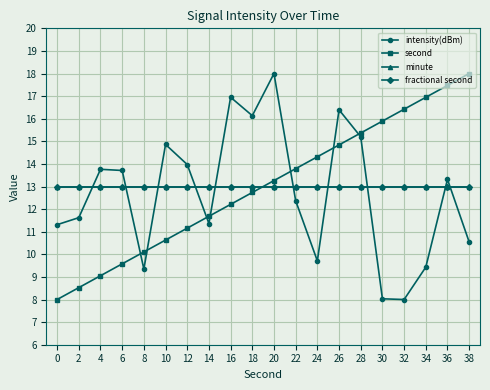

Which series has the largest total across all categories?

second